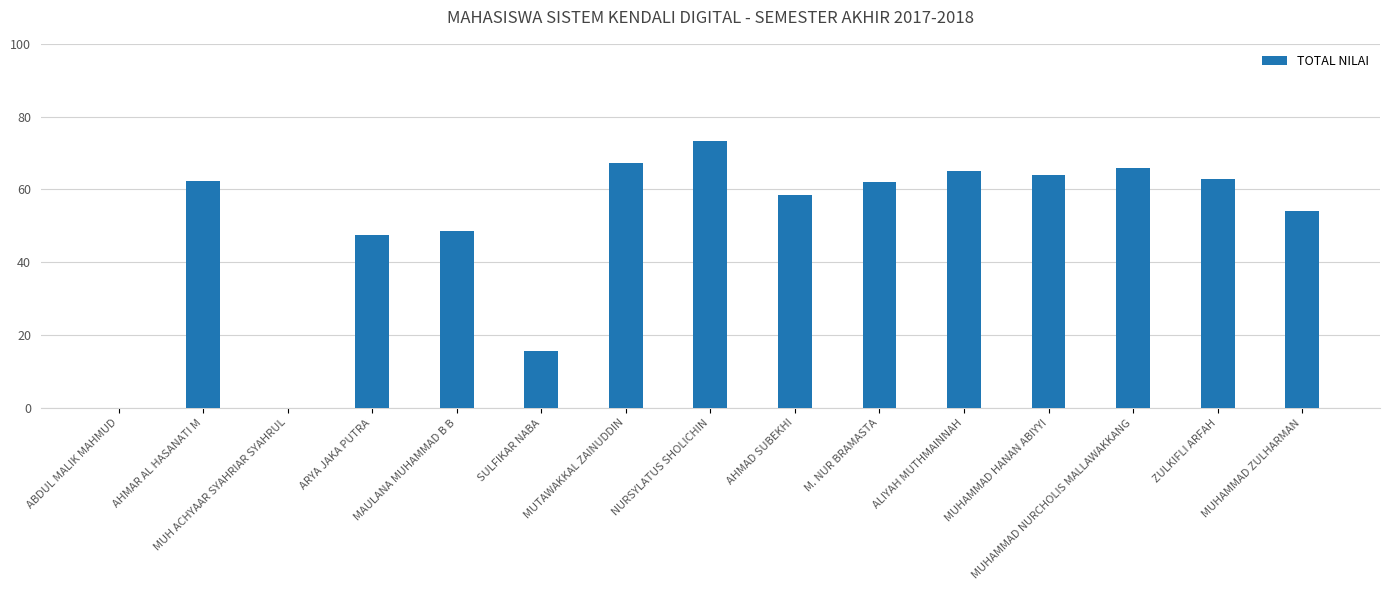

What is the approximate value at MUHAMMAD HANAN ABIYYI?

64.0